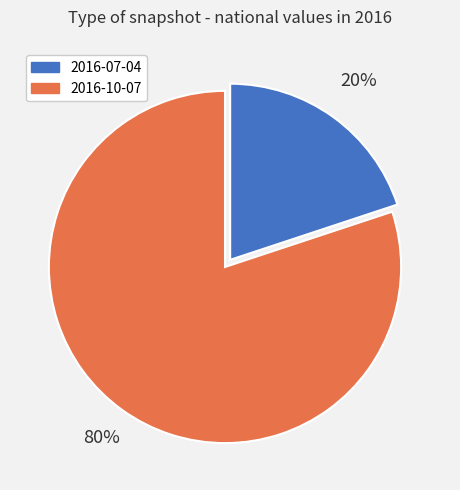

To the nearest percent, what portion does 2016-07-04 represent?

20%